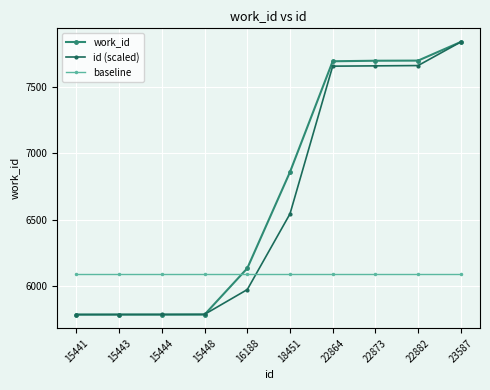

At which category is the sum across all series the highest?

23587